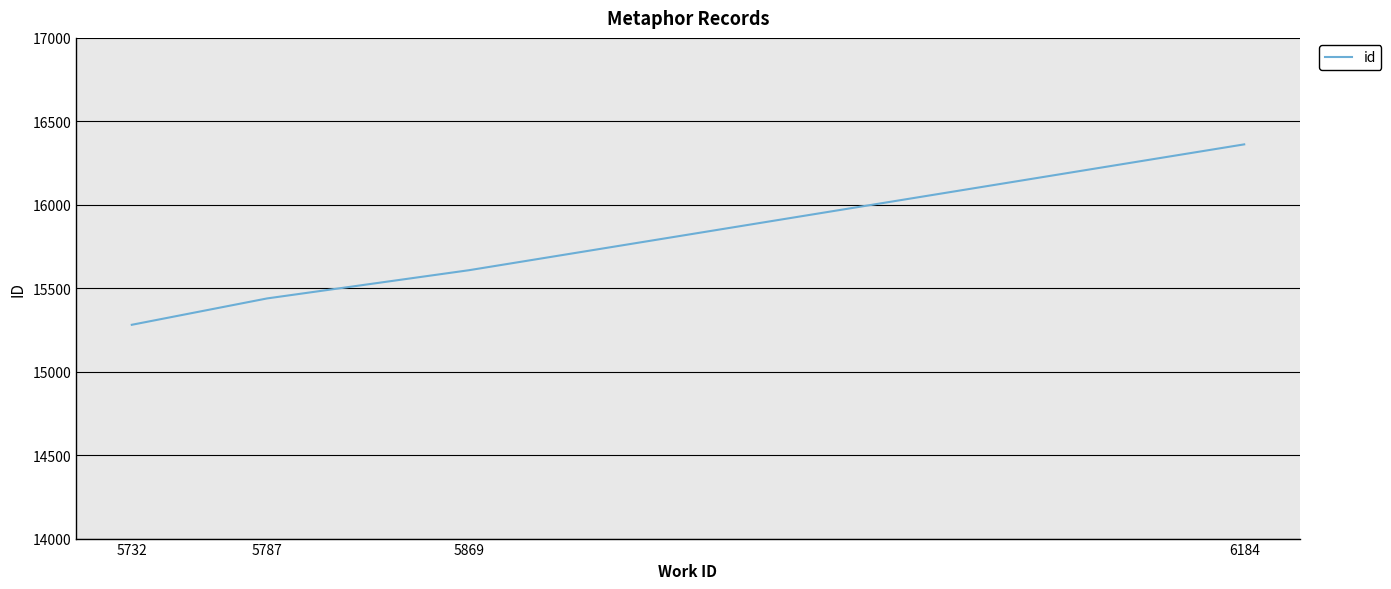

What is the smallest value displayed?

15281